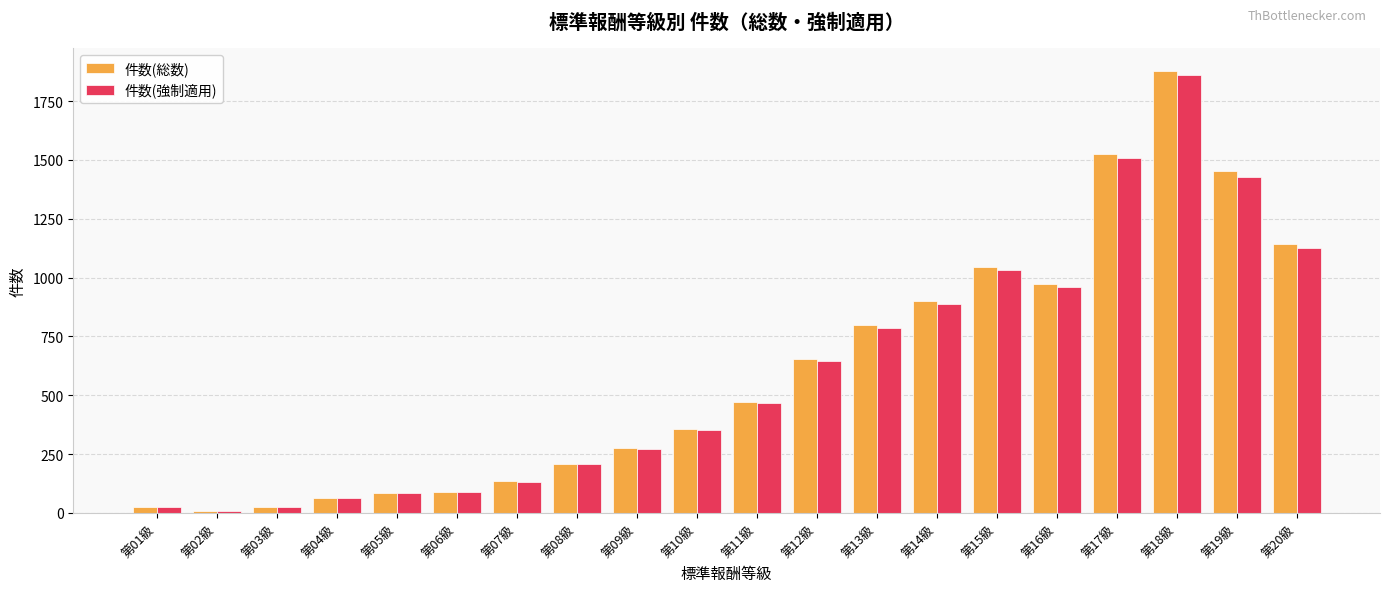

How many bars are there in total?

40